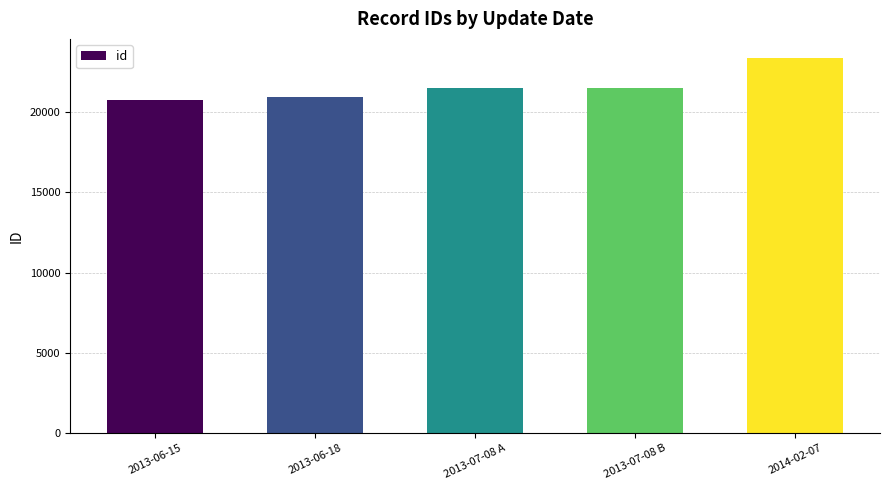

How many categories are shown in the chart?

5